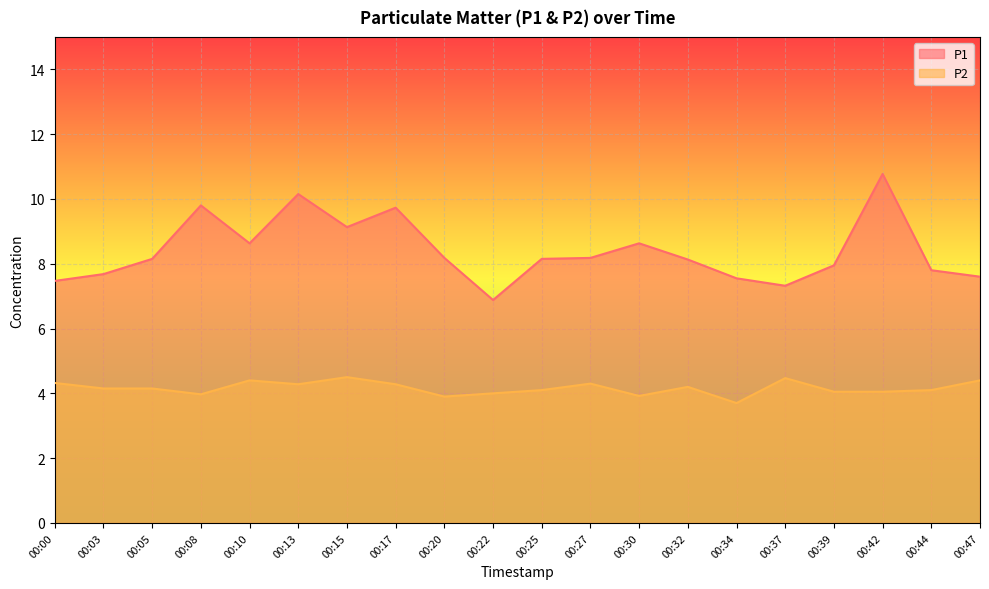

What is the lowest value of the P1 series?

6.9